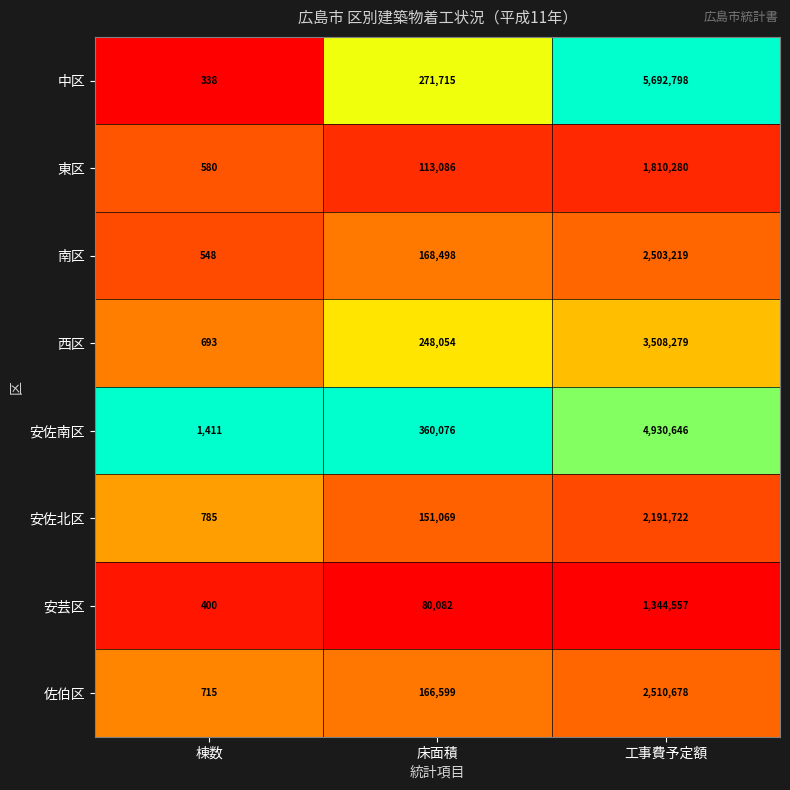

Which series has the largest total across all categories?

中区